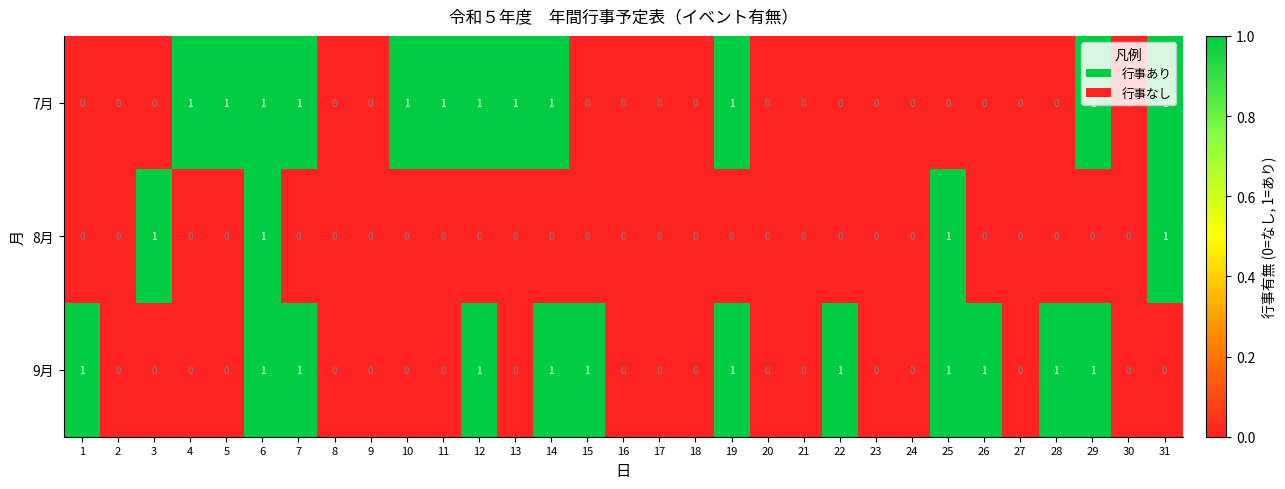

At which category is the sum across all series the highest?

6